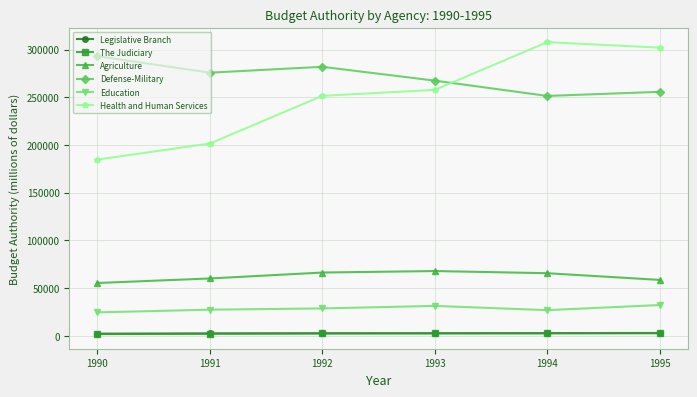

What is the minimum value for Health and Human Services?

184689